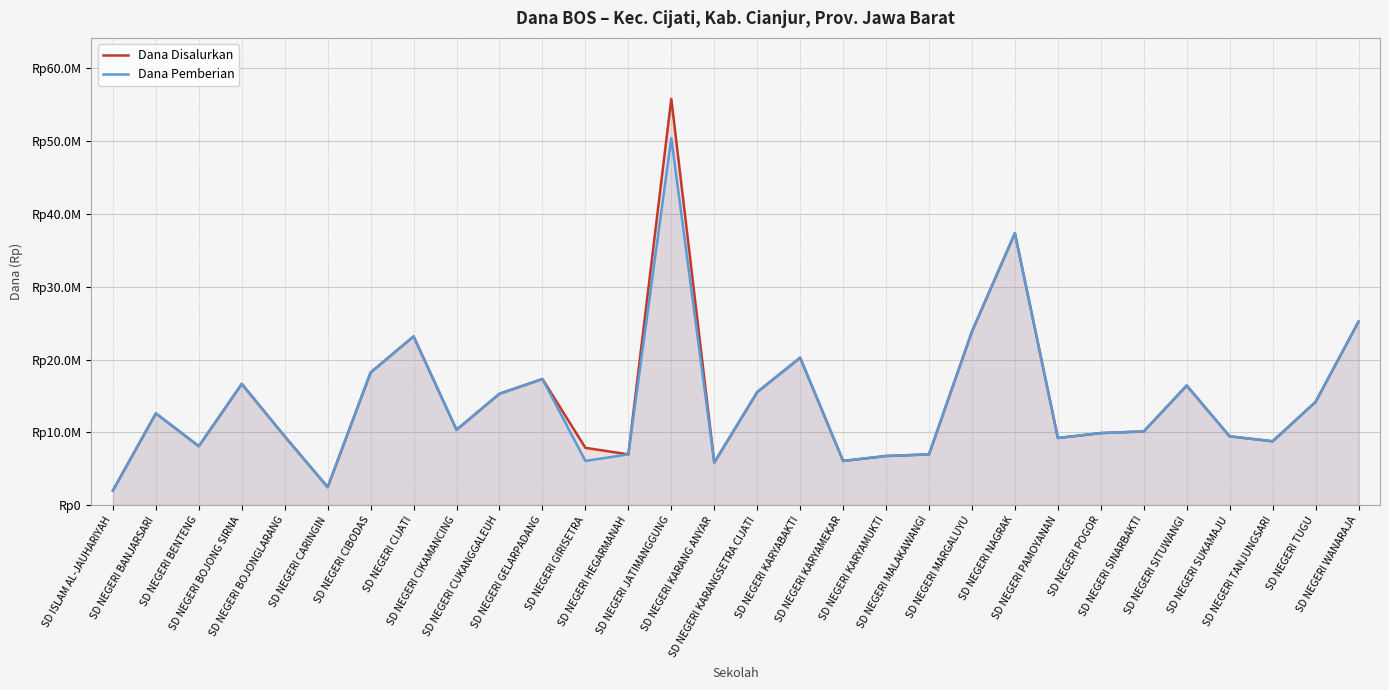

The Dana Pemberian series shows 20250000 at SD NEGERI KARYABAKTI. True or false?

True